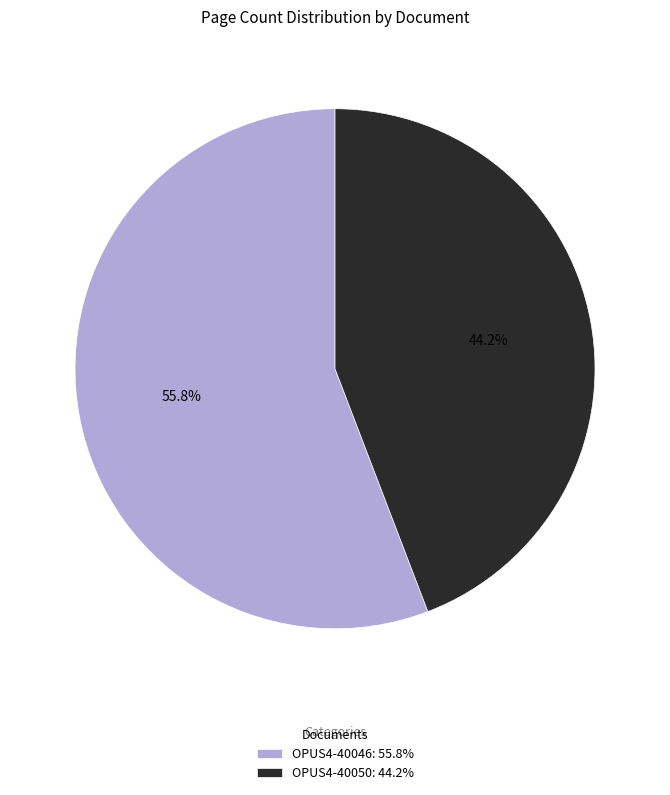

What is the smallest slice in the pie chart?

OPUS4-40050